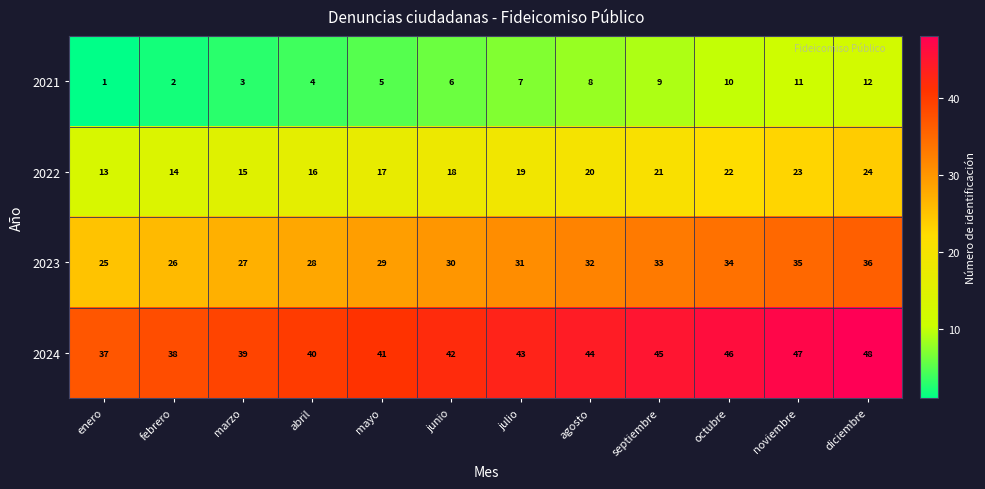

List the series in order of their overall mean, lowest first.

2021, 2022, 2023, 2024